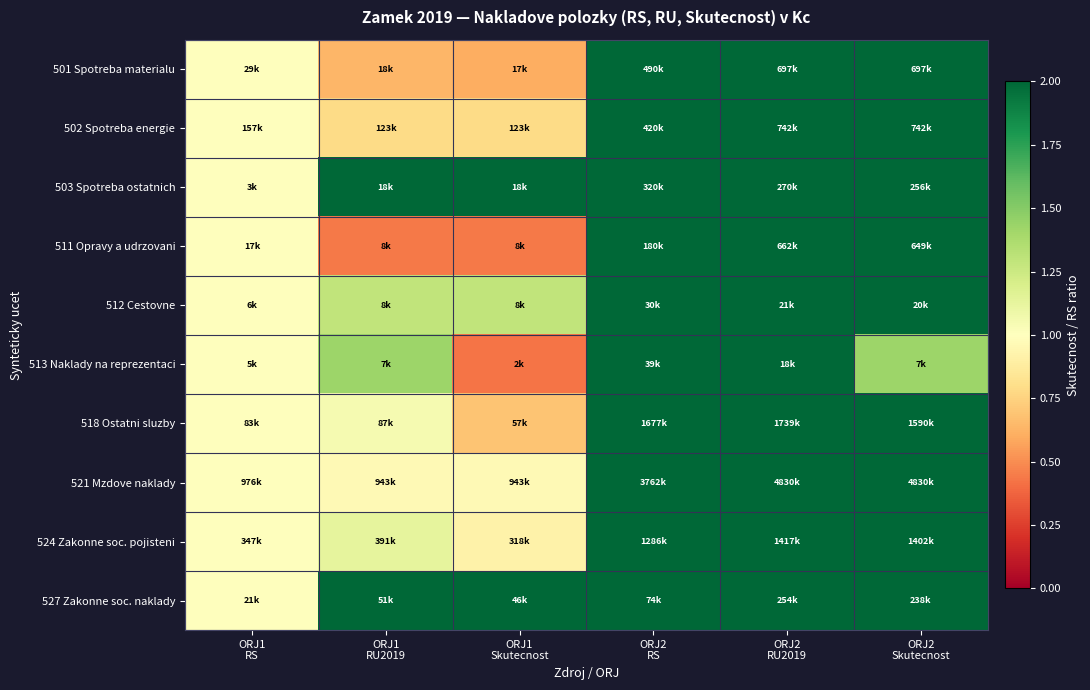

Reading left to right, list all the values displayed in this chart.

501 Spotreba materialu: ORJ1
RS=1.0	ORJ1
RU2019=0.6	ORJ1
Skutecnost=0.6	ORJ2
RS=17.0	ORJ2
RU2019=24.2	ORJ2
Skutecnost=24.2
502 Spotreba energie: ORJ1
RS=1.0	ORJ1
RU2019=0.8	ORJ1
Skutecnost=0.8	ORJ2
RS=2.7	ORJ2
RU2019=4.7	ORJ2
Skutecnost=4.7
503 Spotreba ostatnich: ORJ1
RS=1.0	ORJ1
RU2019=6.1	ORJ1
Skutecnost=6.1	ORJ2
RS=106.7	ORJ2
RU2019=90.1	ORJ2
Skutecnost=85.5
511 Opravy a udrzovani: ORJ1
RS=1.0	ORJ1
RU2019=0.4	ORJ1
Skutecnost=0.4	ORJ2
RS=10.6	ORJ2
RU2019=38.9	ORJ2
Skutecnost=38.2
512 Cestovne: ORJ1
RS=1.0	ORJ1
RU2019=1.3	ORJ1
Skutecnost=1.3	ORJ2
RS=5.0	ORJ2
RU2019=3.4	ORJ2
Skutecnost=3.4
513 Naklady na reprezentaci: ORJ1
RS=1.0	ORJ1
RU2019=1.4	ORJ1
Skutecnost=0.4	ORJ2
RS=7.8	ORJ2
RU2019=3.6	ORJ2
Skutecnost=1.4
518 Ostatni sluzby: ORJ1
RS=1.0	ORJ1
RU2019=1.0	ORJ1
Skutecnost=0.7	ORJ2
RS=20.3	ORJ2
RU2019=21.1	ORJ2
Skutecnost=19.2
521 Mzdove naklady: ORJ1
RS=1.0	ORJ1
RU2019=1.0	ORJ1
Skutecnost=1.0	ORJ2
RS=3.9	ORJ2
RU2019=4.9	ORJ2
Skutecnost=4.9
524 Zakonne soc. pojisteni: ORJ1
RS=1.0	ORJ1
RU2019=1.1	ORJ1
Skutecnost=0.9	ORJ2
RS=3.7	ORJ2
RU2019=4.1	ORJ2
Skutecnost=4.0
527 Zakonne soc. naklady: ORJ1
RS=1.0	ORJ1
RU2019=2.4	ORJ1
Skutecnost=2.2	ORJ2
RS=3.5	ORJ2
RU2019=12.1	ORJ2
Skutecnost=11.3